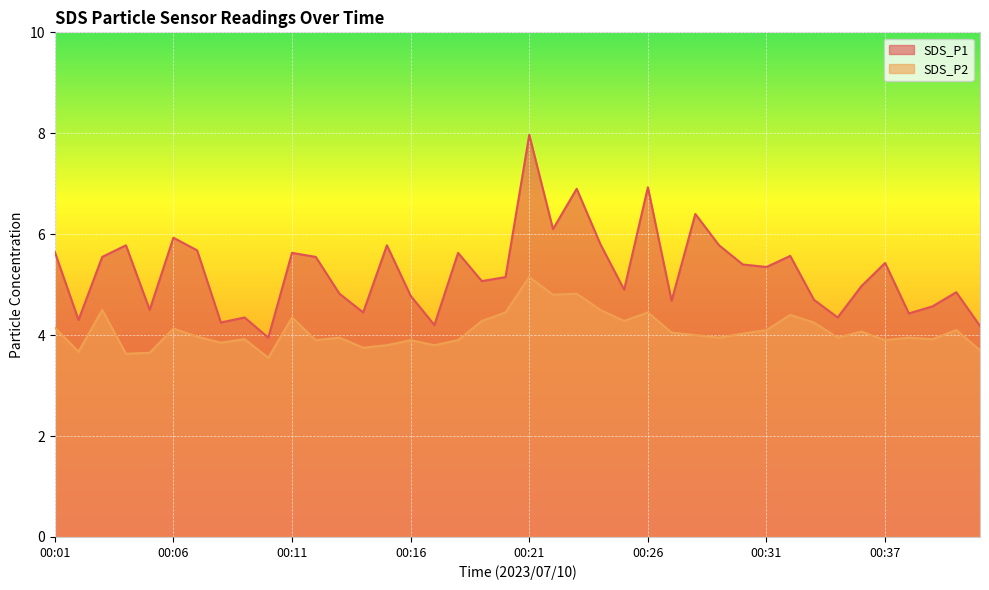

Which series has the largest total across all categories?

SDS_P1